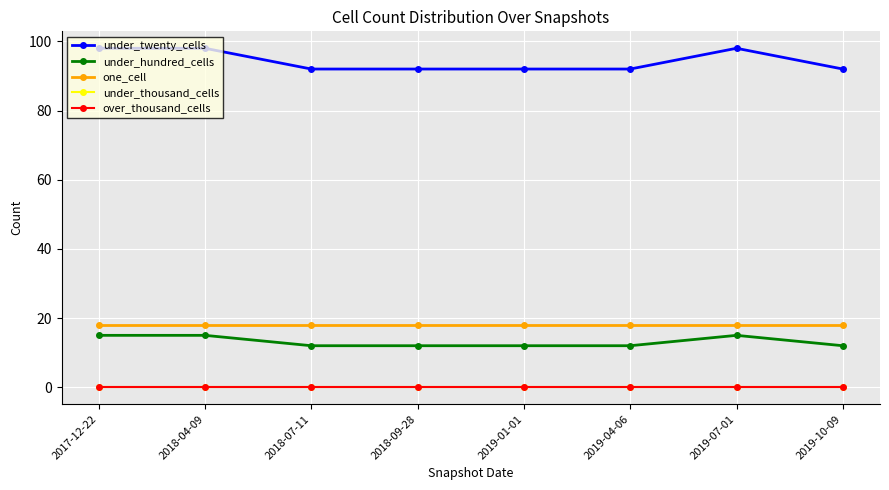

Is this an area chart (filled region under the line)?

No